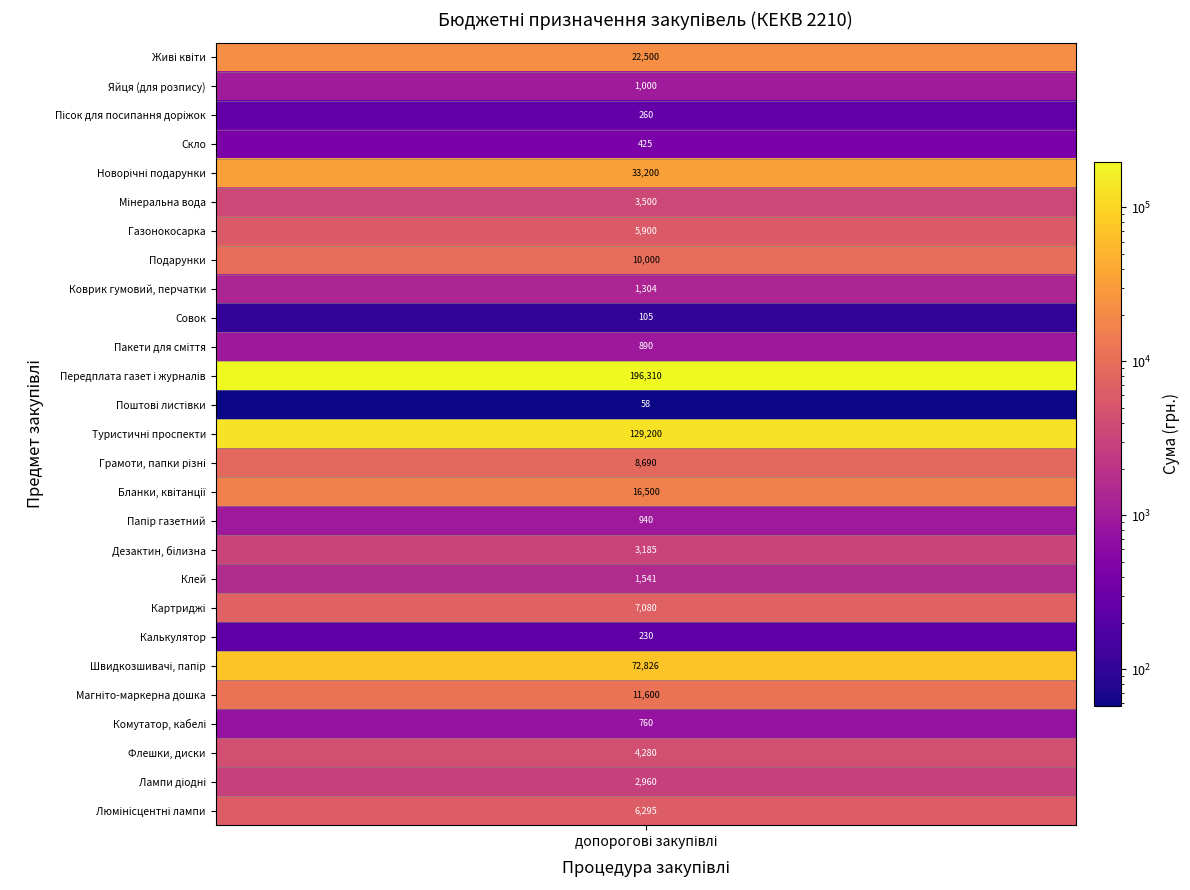

What is the difference between the maximum and minimum values?

196252